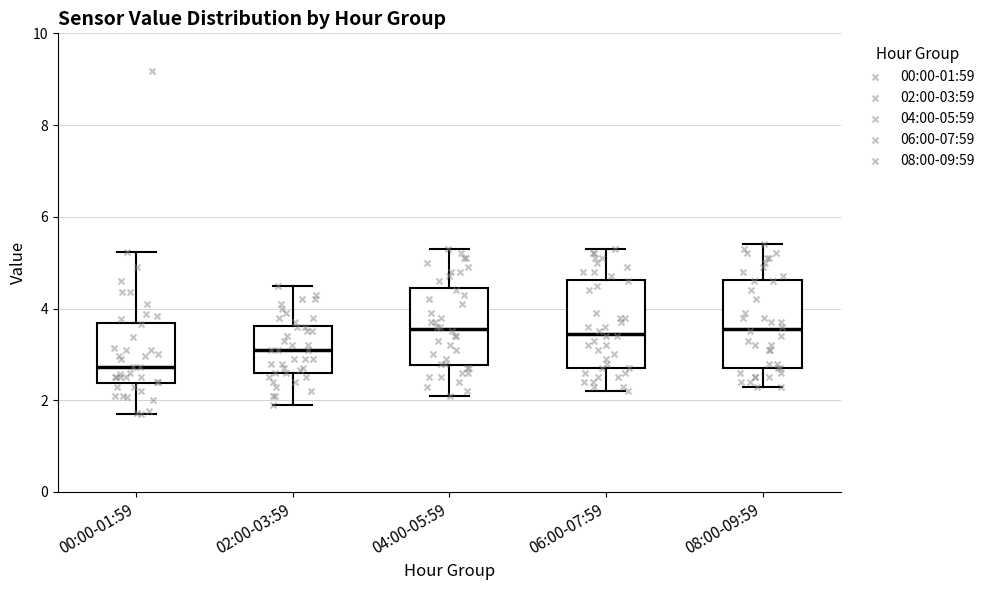

Where does the median line of the box for 02:00-03:59 sit on the y-axis? The values are not printed on the chart, so give them approximately, as read against the axis.

3.2